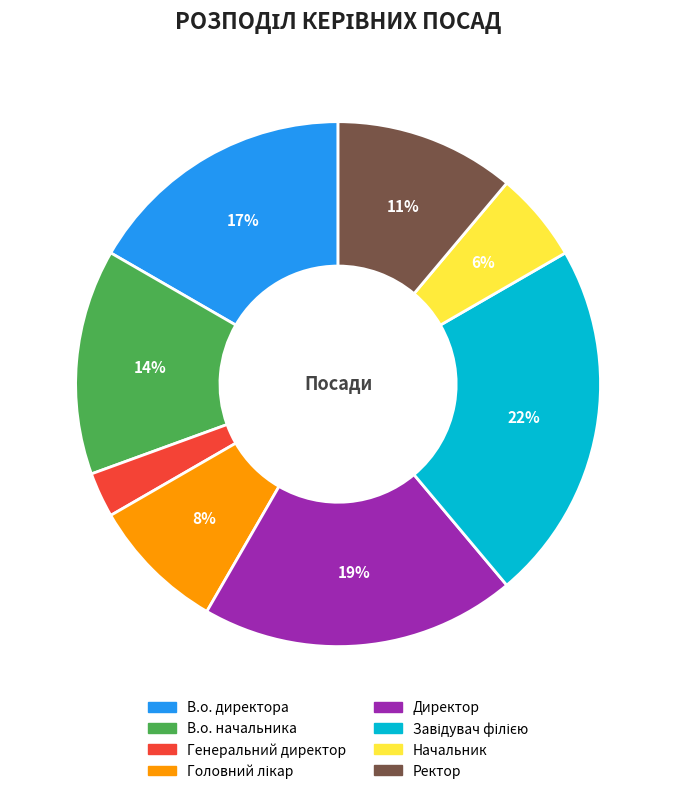

What percentage is the В.о. начальника slice, to the nearest percent?

14%